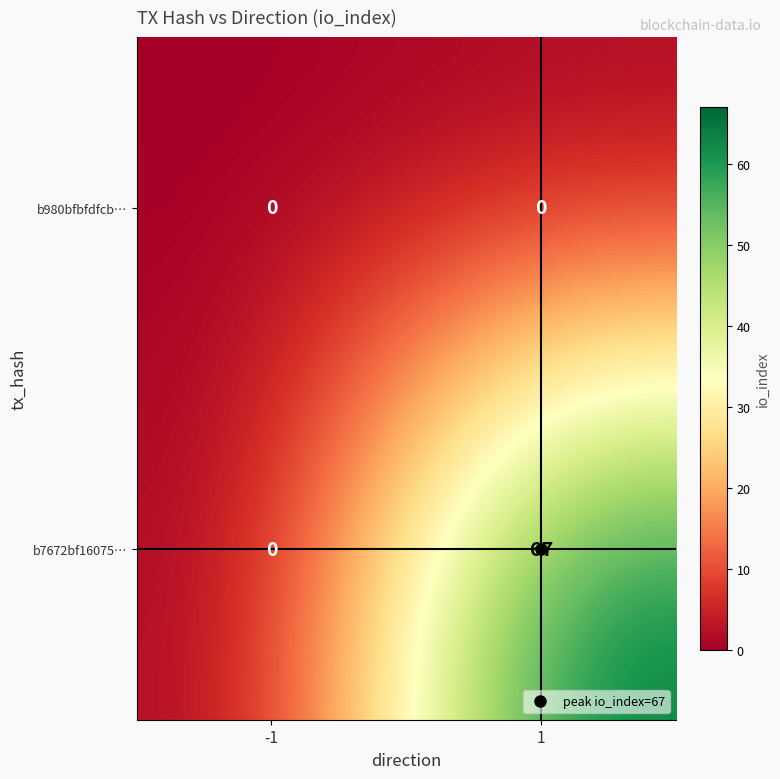

Which series changed the most between -1 and 1?

b7672bf16075…